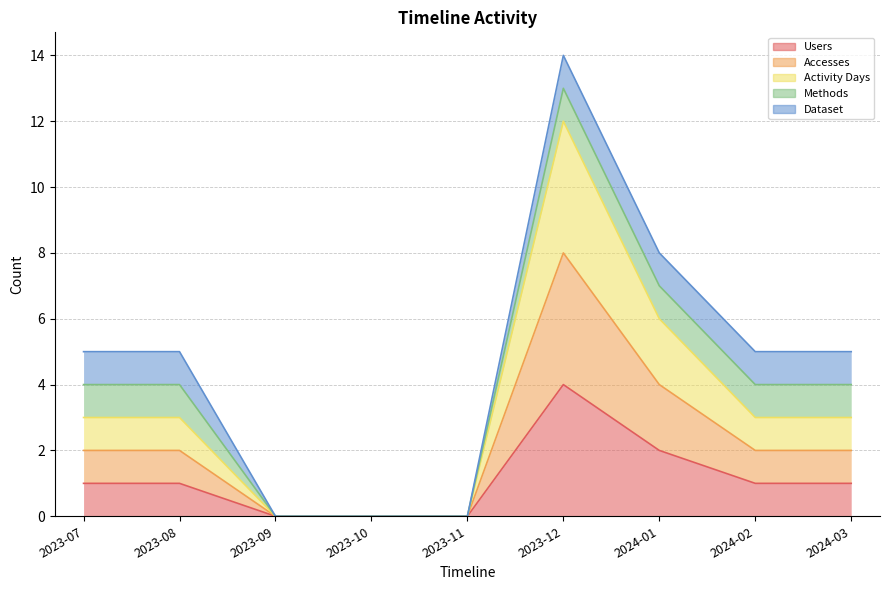

At which label does Users first exceed 1?

2023-12